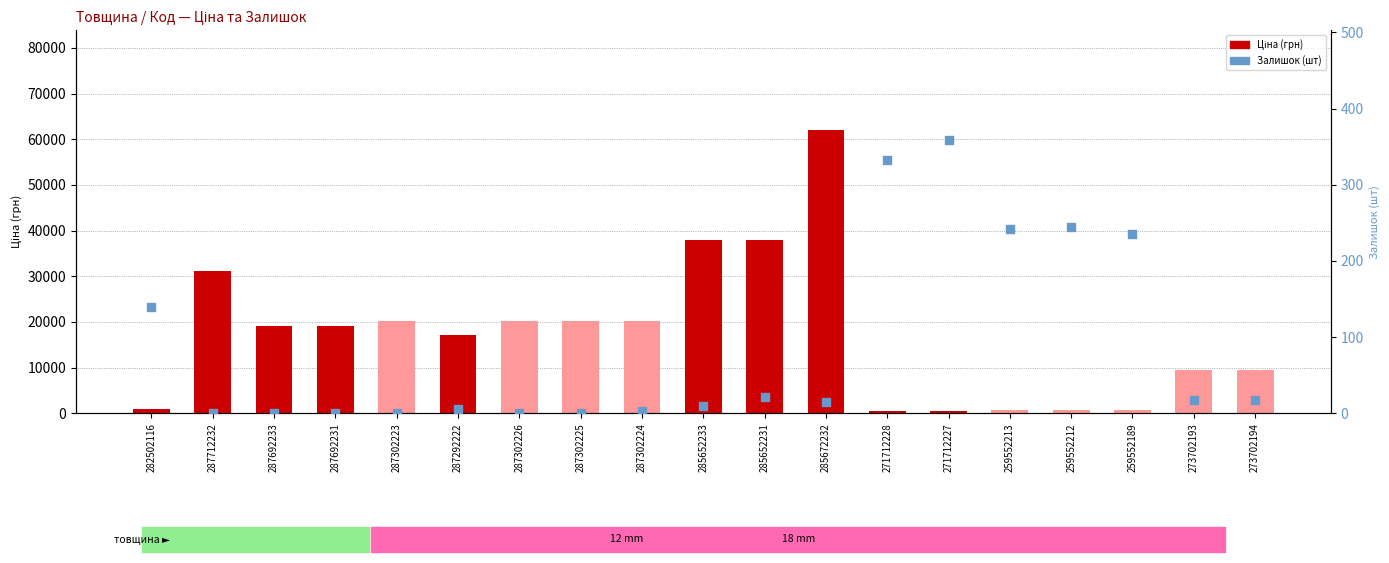

What are all the series names shown in the legend?

Ціна, Залишок